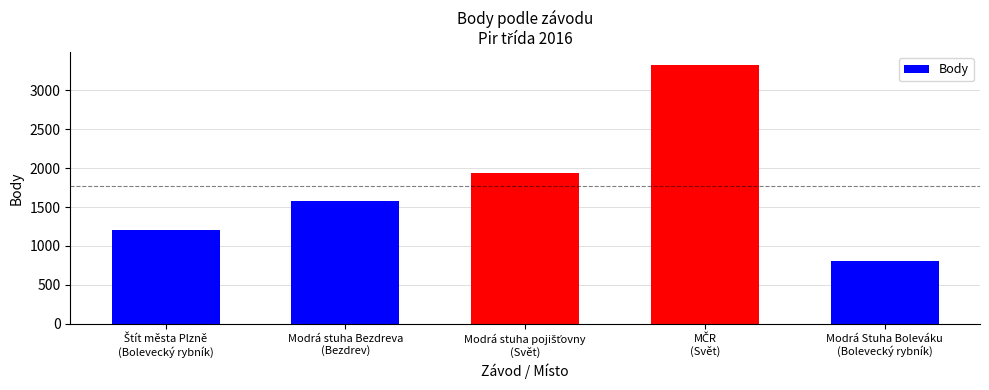

What is the average value?

1771